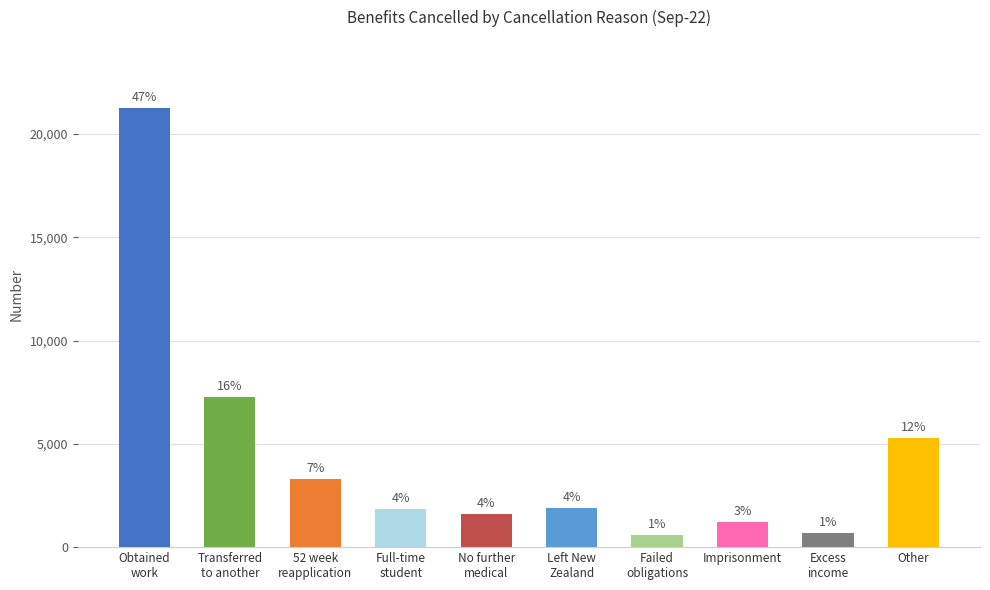

How many bars are there in total?

10